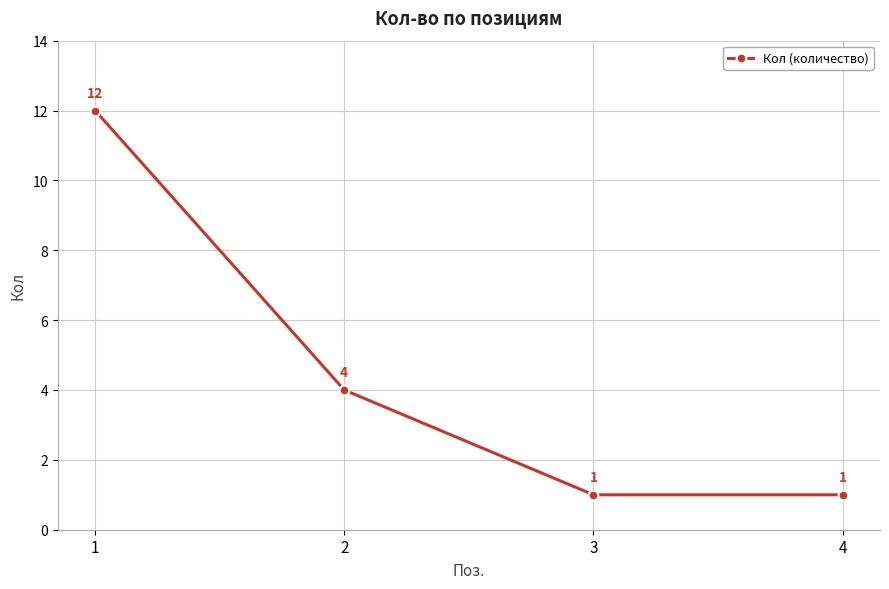

How many lines are shown in the chart?

1